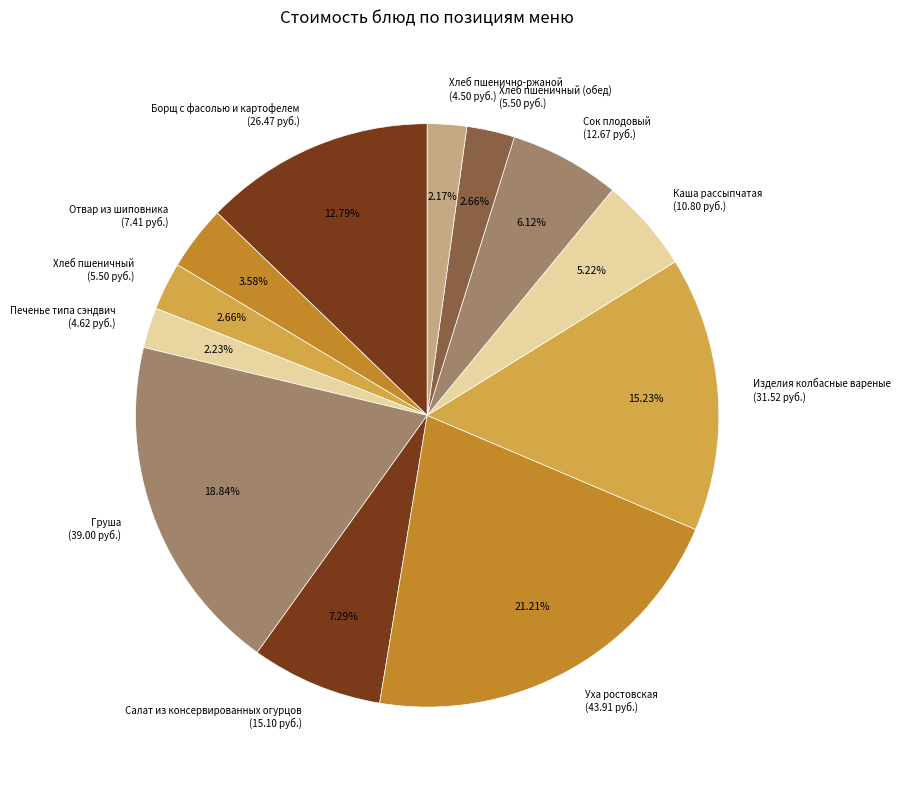

How many slices are in this pie chart?

12